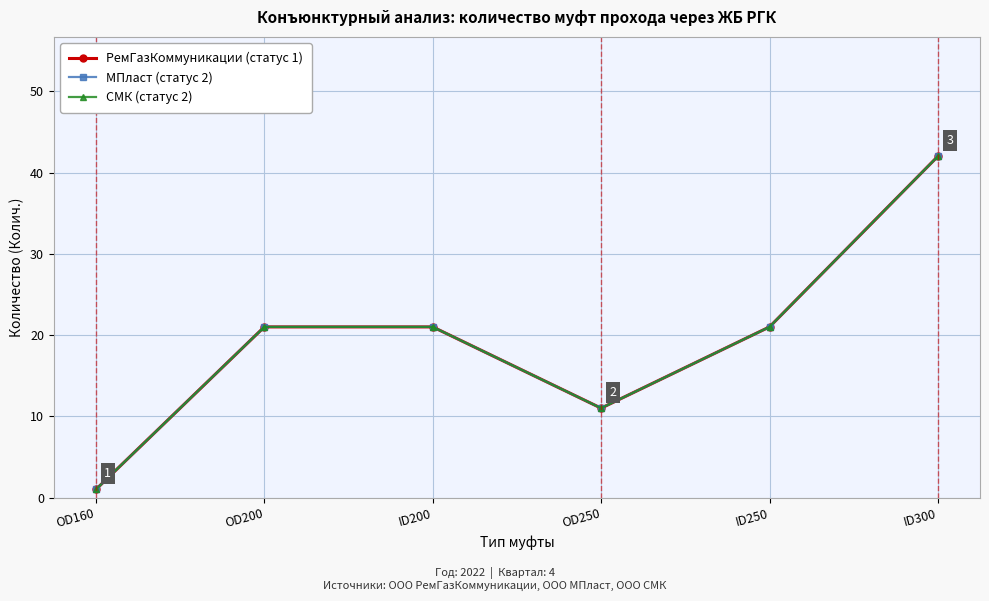

What is the difference between the second highest and second lowest values in the СМК (статус 2) series?

10